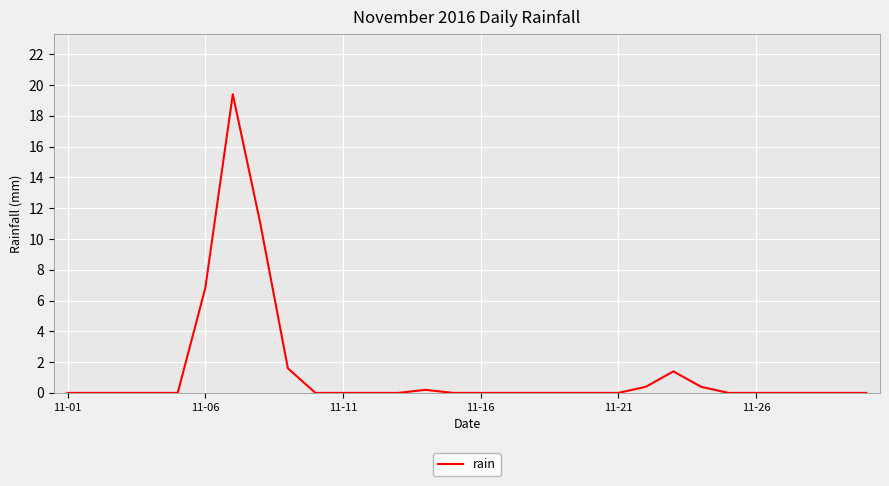

What is the maximum value shown in the chart?

19.4